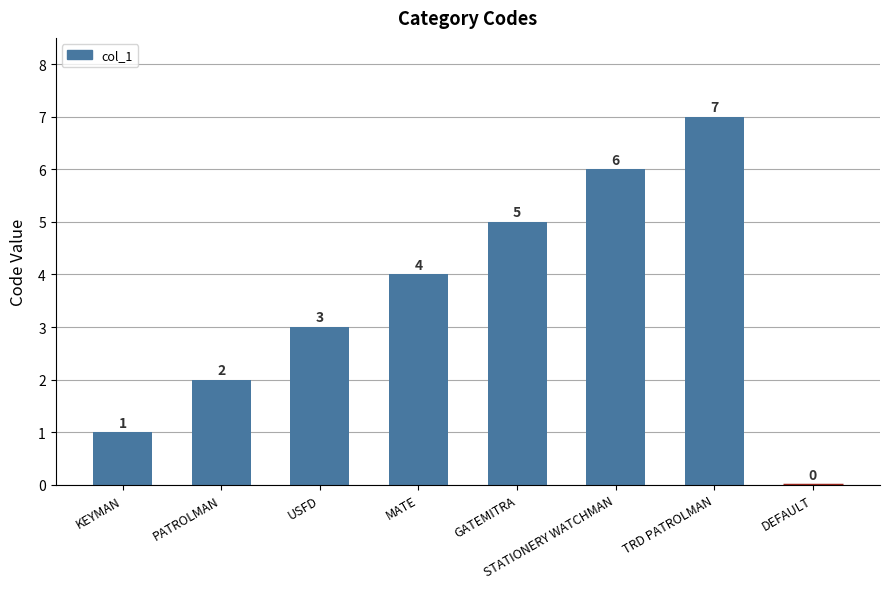

At which label is the value closest to 3?

USFD